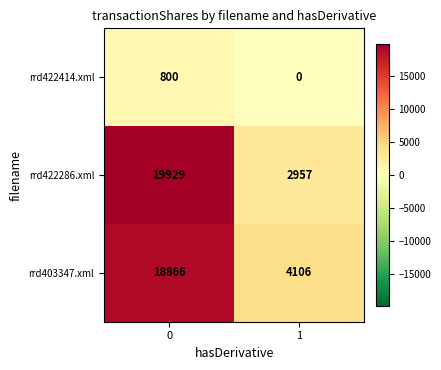

What is the total value across all series at 1?

7063